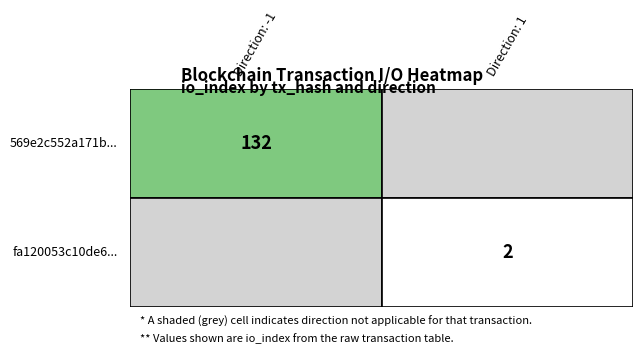

At how many categories does at least one series exceed 39?

1